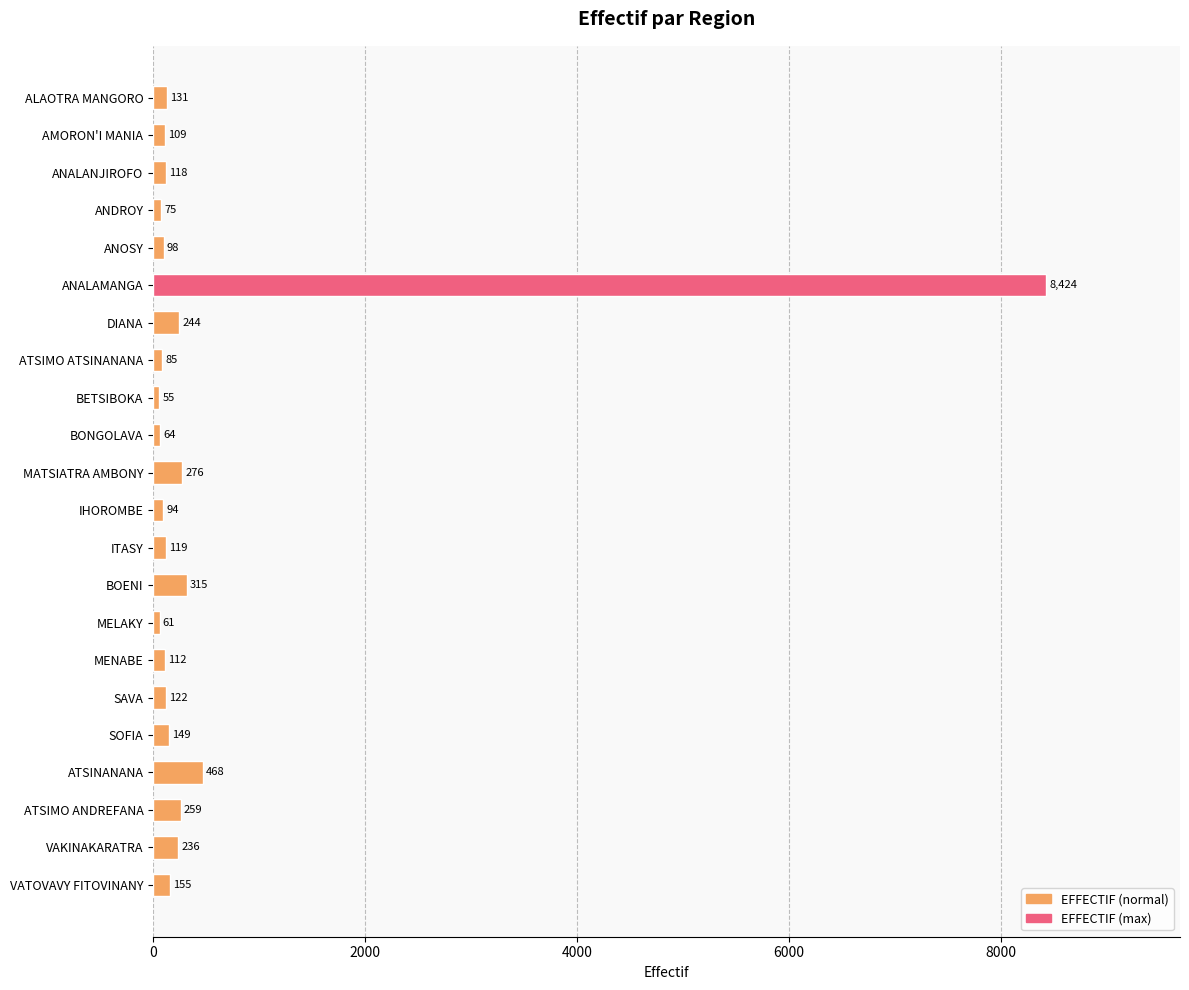

The chart shows a value of 122 at SAVA. True or false?

True